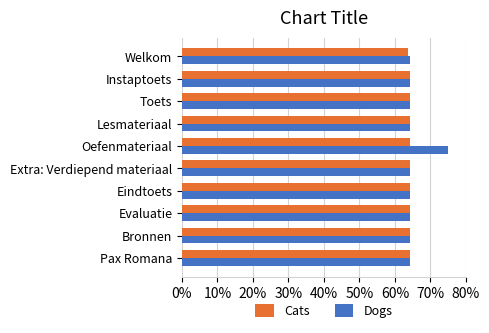

What is the difference between the Dogs values at Oefenmateriaal and Instaptoets?

10.8